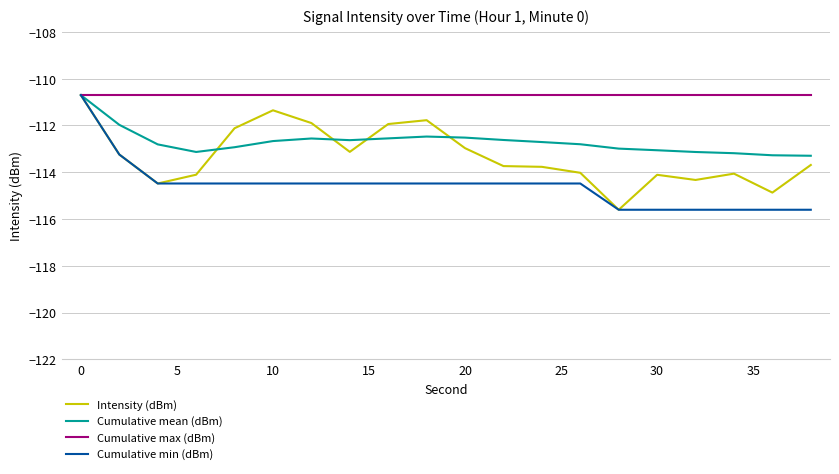

Rank the series by their average value, from highest to lowest.

Cumulative max (dBm), Cumulative mean (dBm), Intensity (dBm), Cumulative min (dBm)